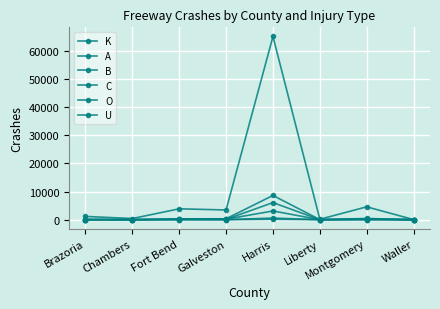

What is the value of the B point at the 5th from the left?

3112